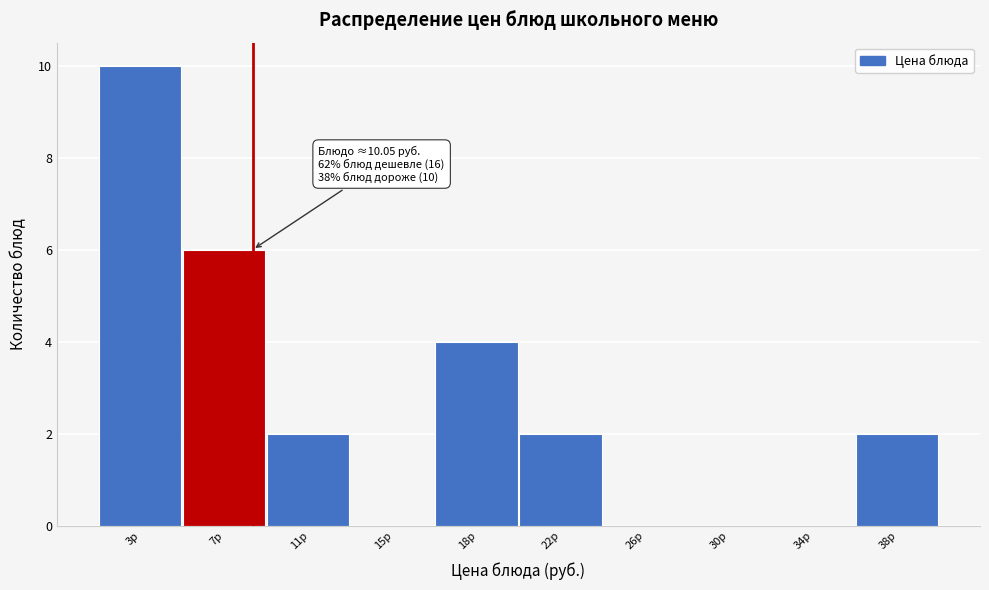

Reading left to right, extract all data points from this chart.

3р=10	7р=6	11р=2	15р=0	18р=4	22р=2	26р=0	30р=0	34р=0	38р=2